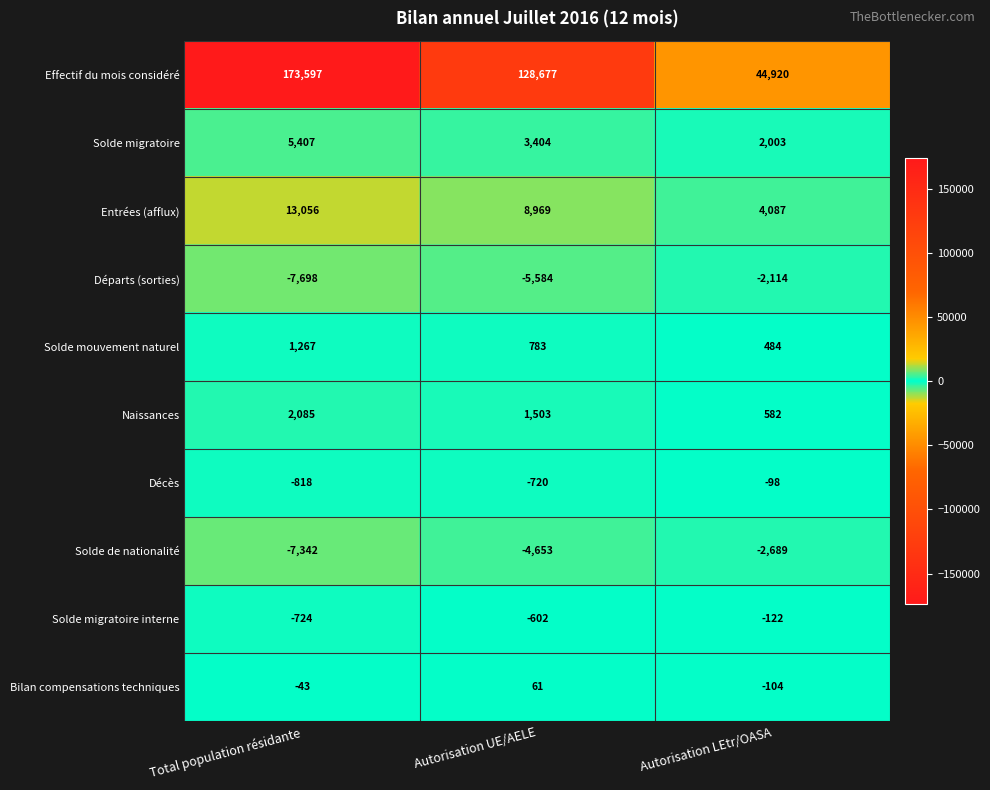

What is the difference between the Naissances values at Autorisation LEtr/OASA and Autorisation UE/AELE?

921